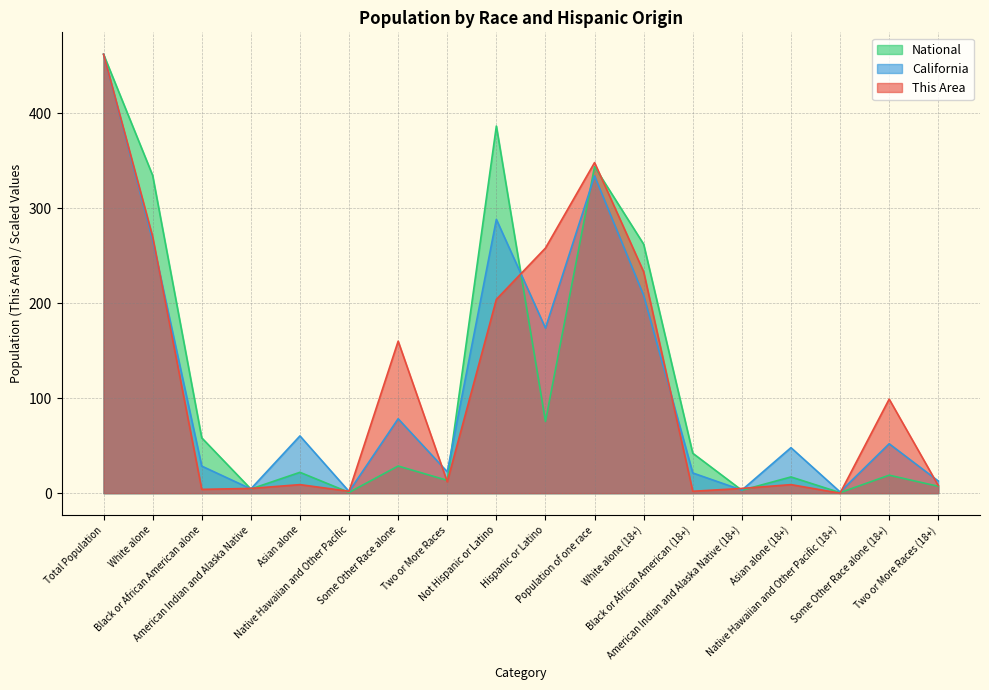

Which has a higher value, Hispanic or Latino or Black or African American (18+)?

Hispanic or Latino